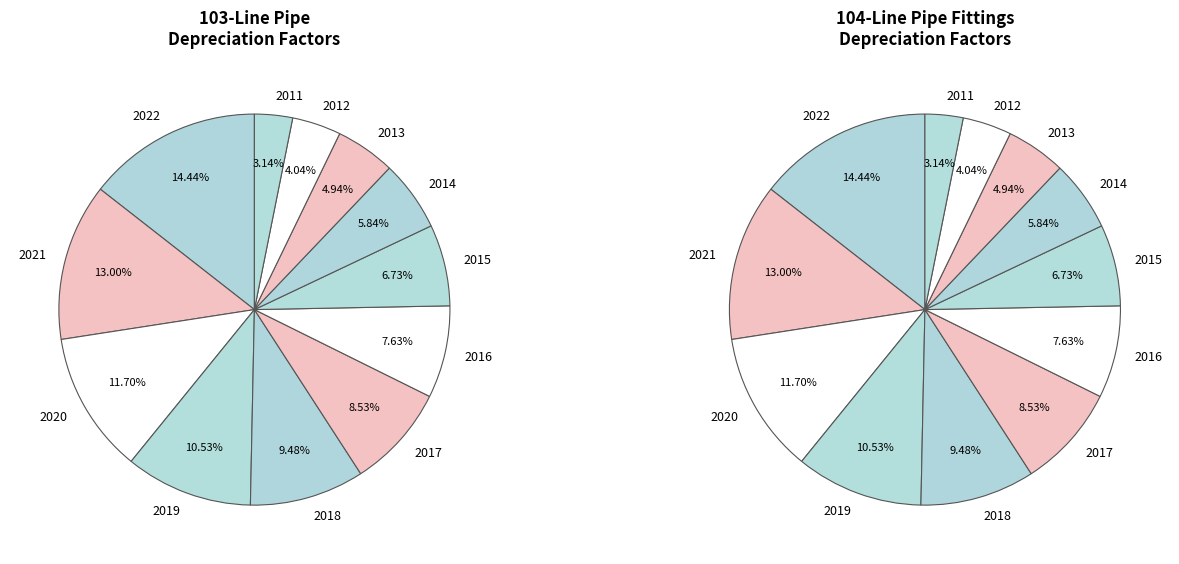

Is there any slice that represents more than half of the pie?

No